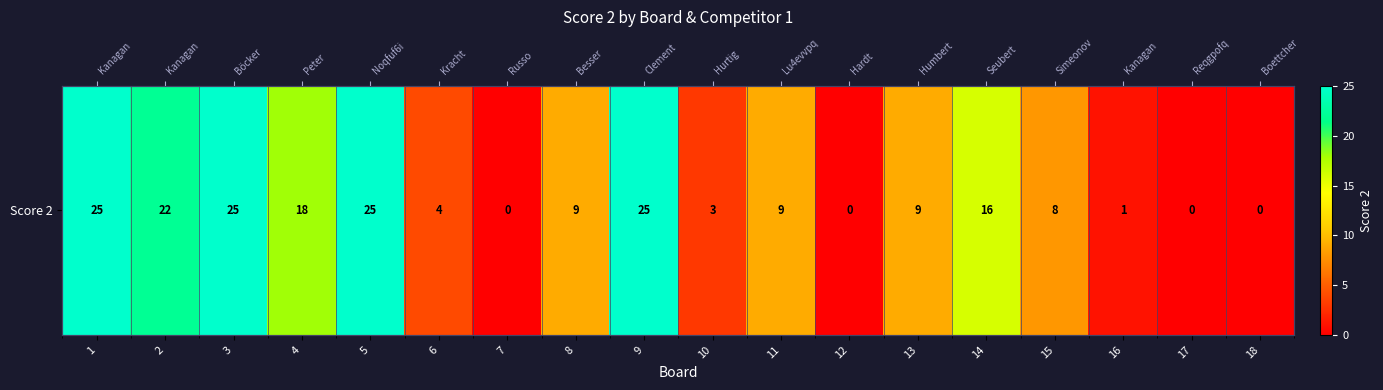

What is the difference between the values at 12 and 15?

8